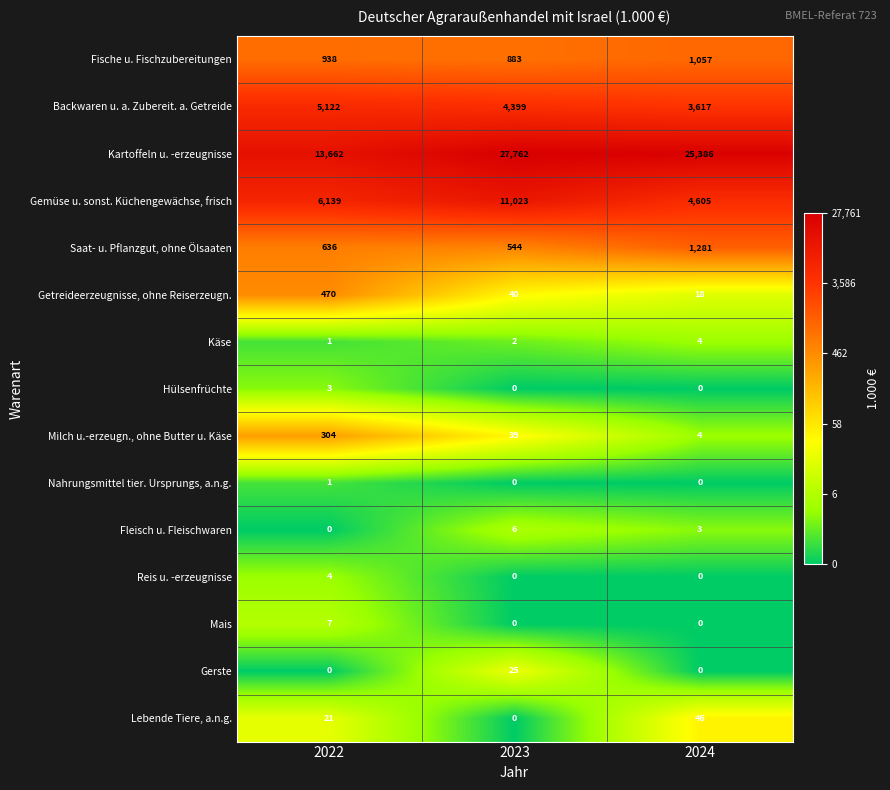

What is the sum of the Fische u. Fischzubereitungen values at 2024 and 2022?

1995